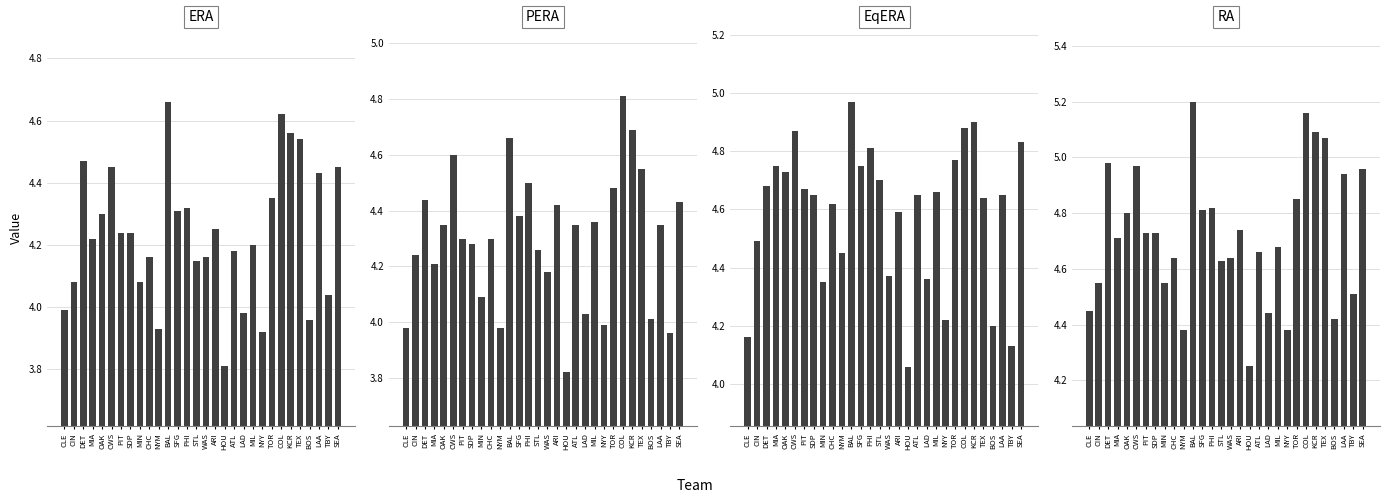

Is it true that EqERA equals 6.9 at SEA?

False